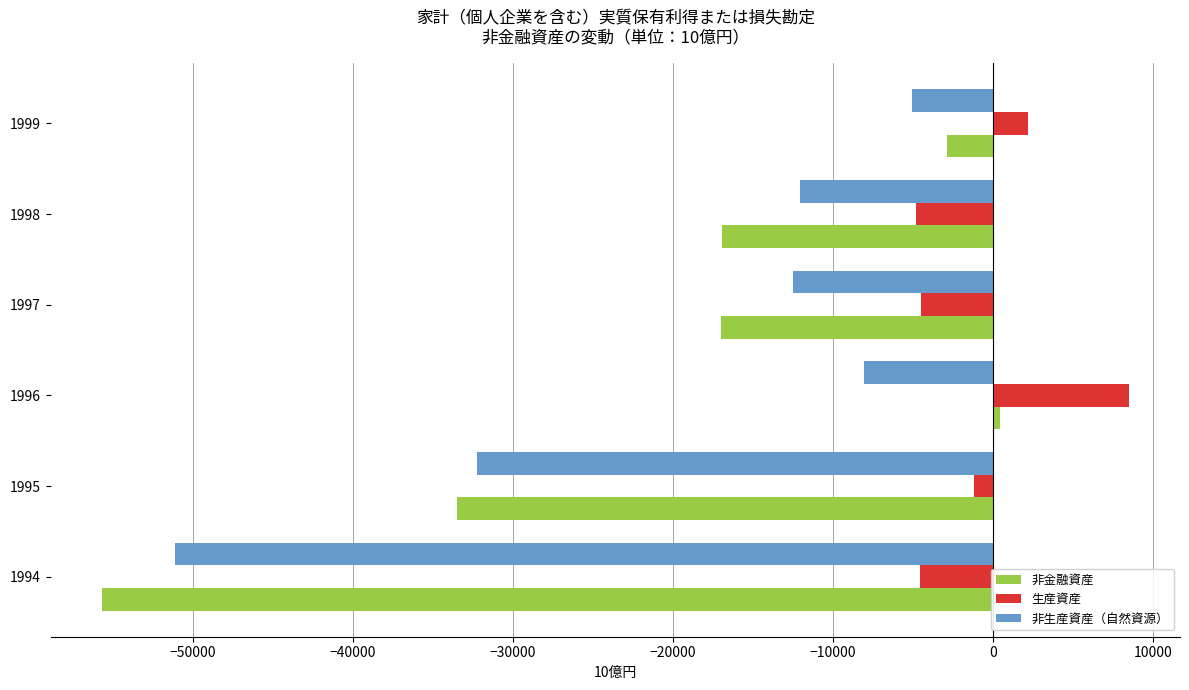

What is the maximum value shown in the chart?

8484.0